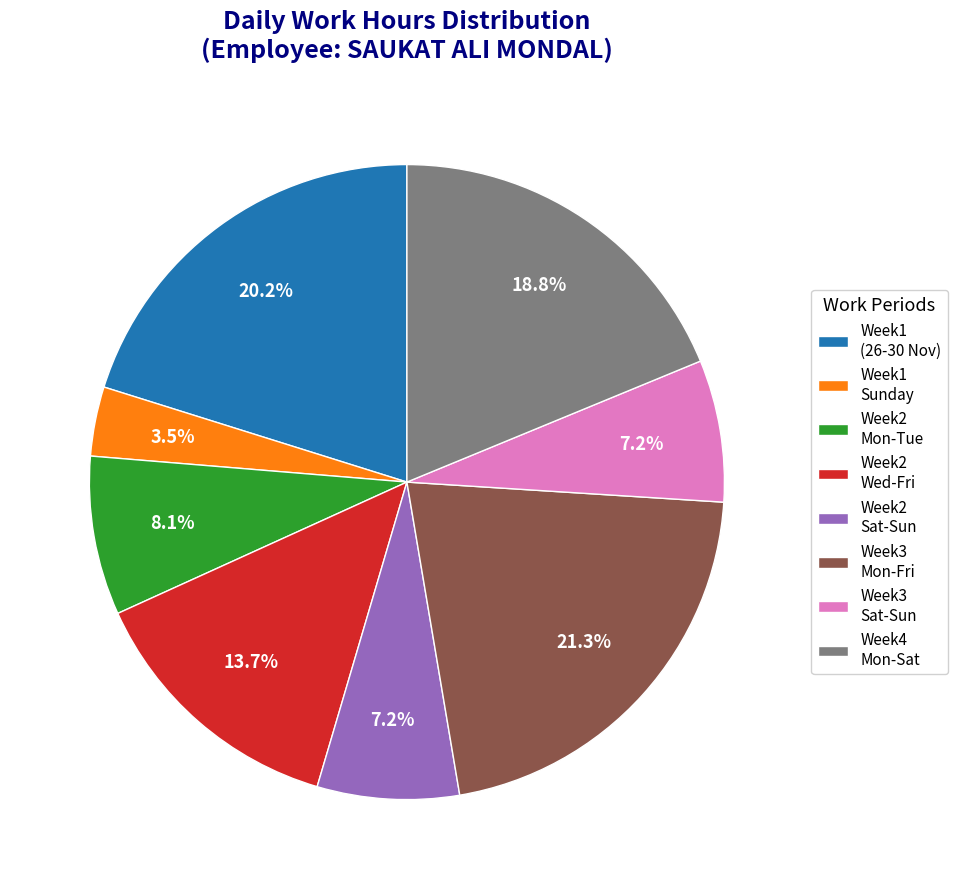

Which category has the smallest portion of the pie?

Week1 Sunday